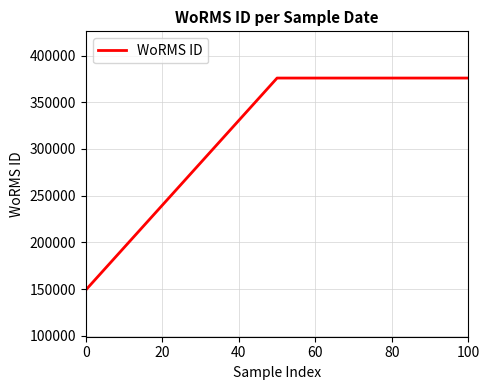

Is this an area chart (filled region under the line)?

No